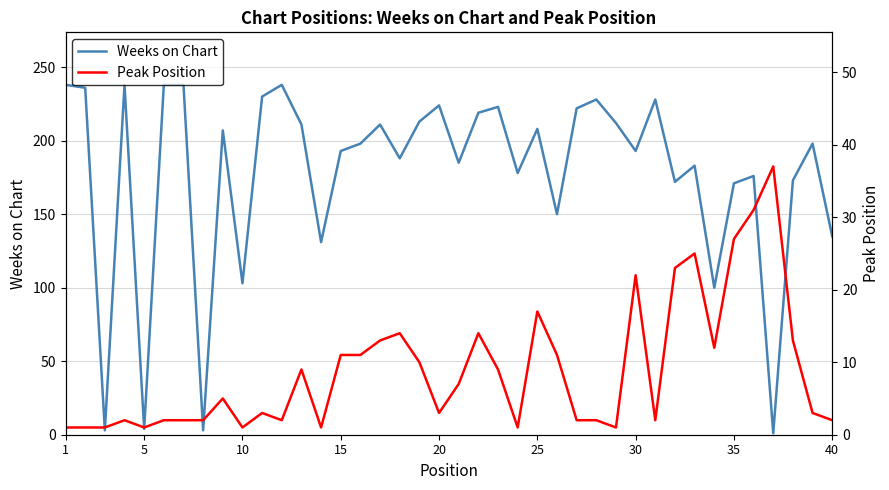

How many interior local valleys does the Peak Position series have?

9